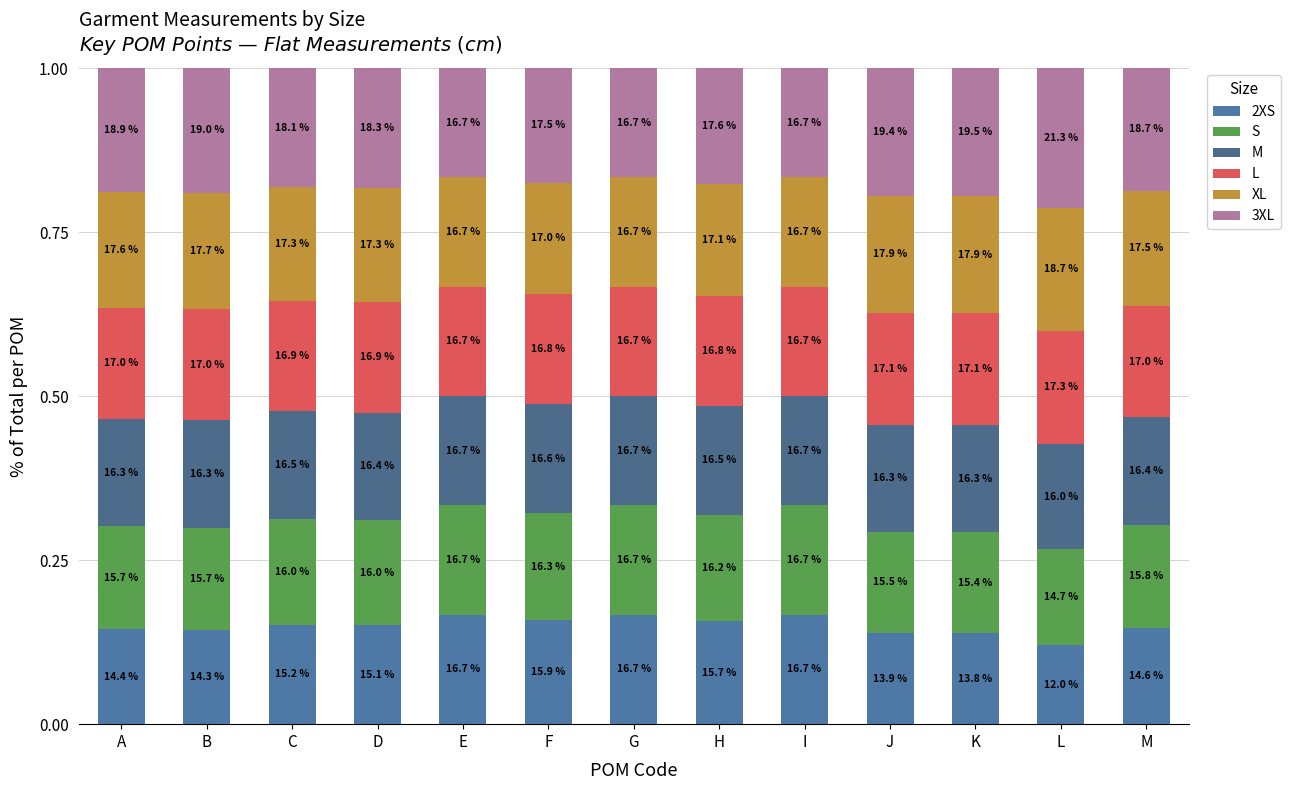

Does the chart contain stacked bars?

Yes